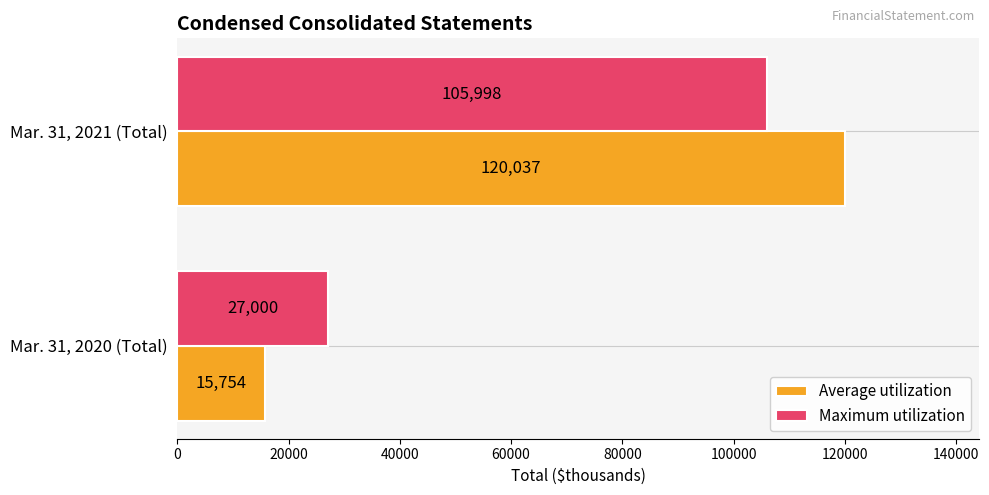

List the series in order of their overall mean, lowest first.

Maximum utilization, Average utilization